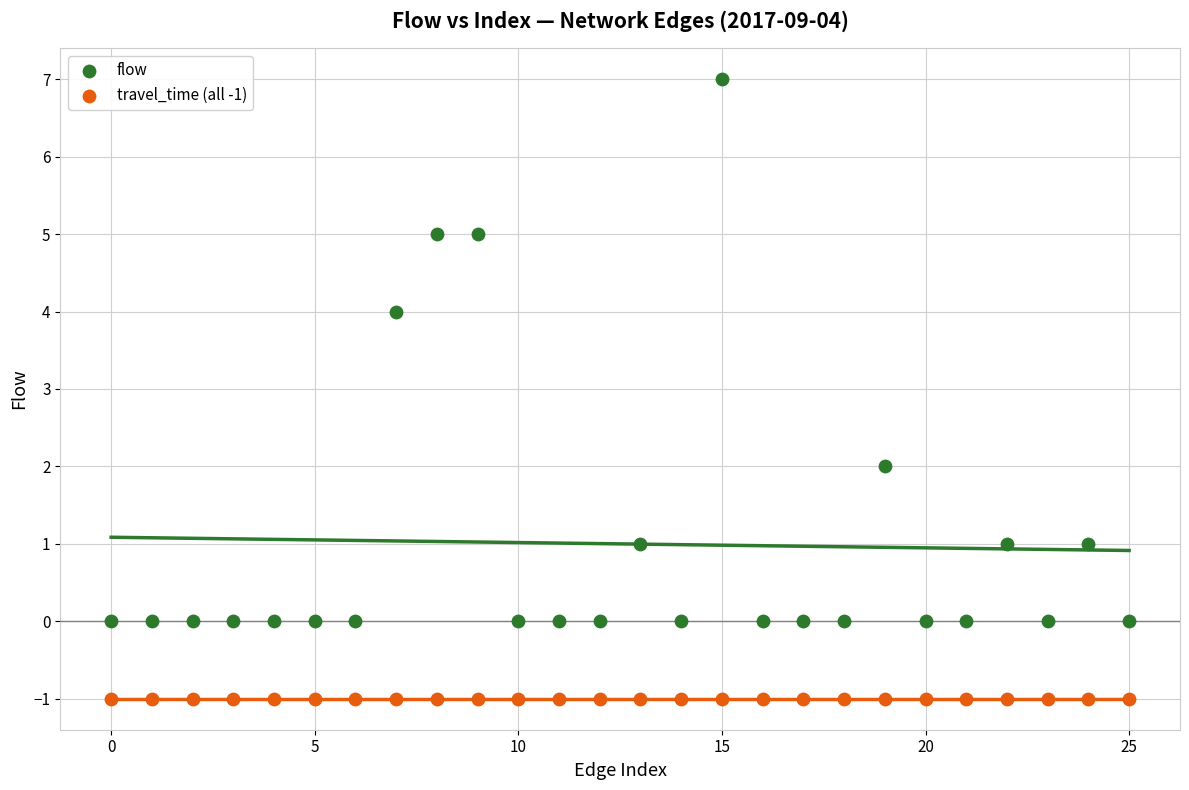

Which series reaches the minimum Y coordinate?

travel_time (all -1)